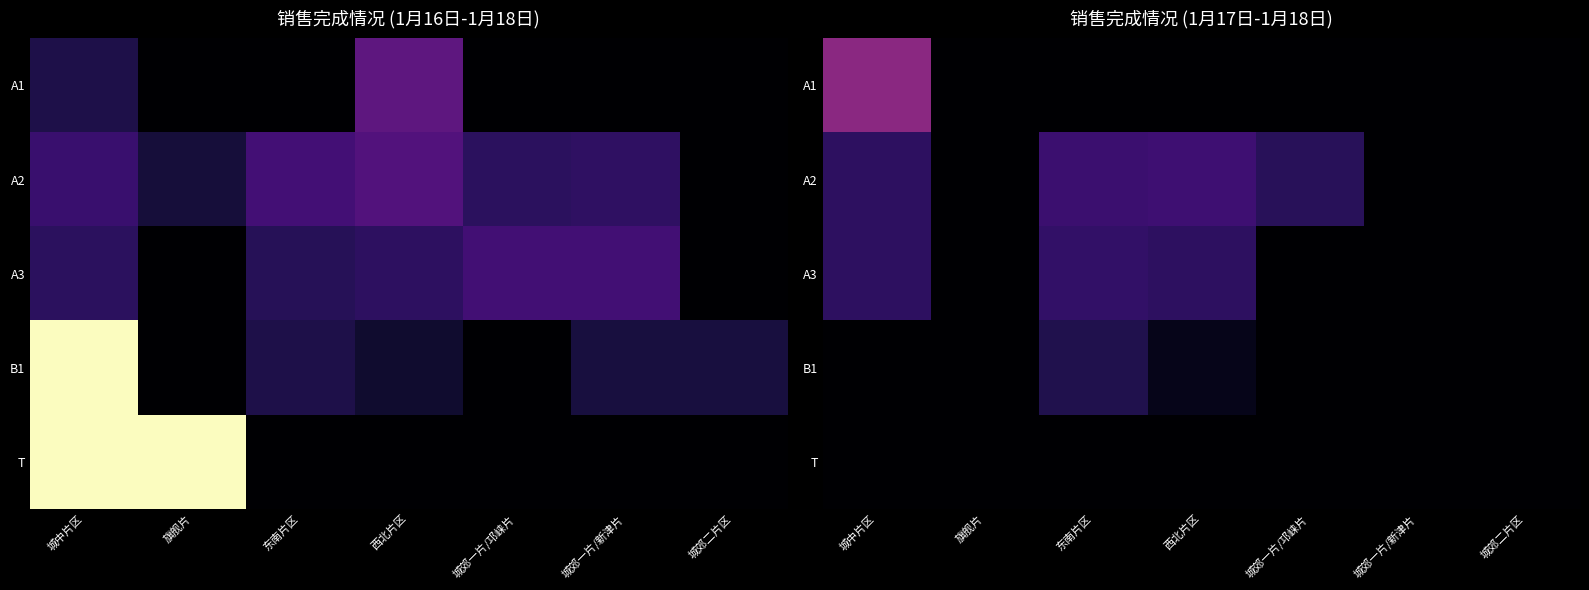

List the series in order of their overall mean, lowest first.

T, B1, A1, A3, A2